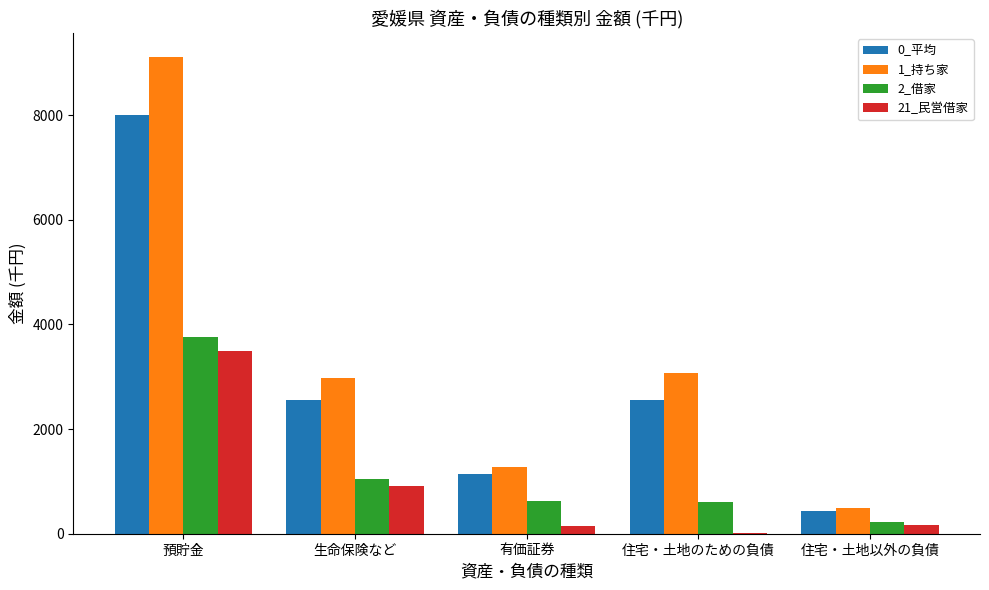

How many data points does each series have?

5